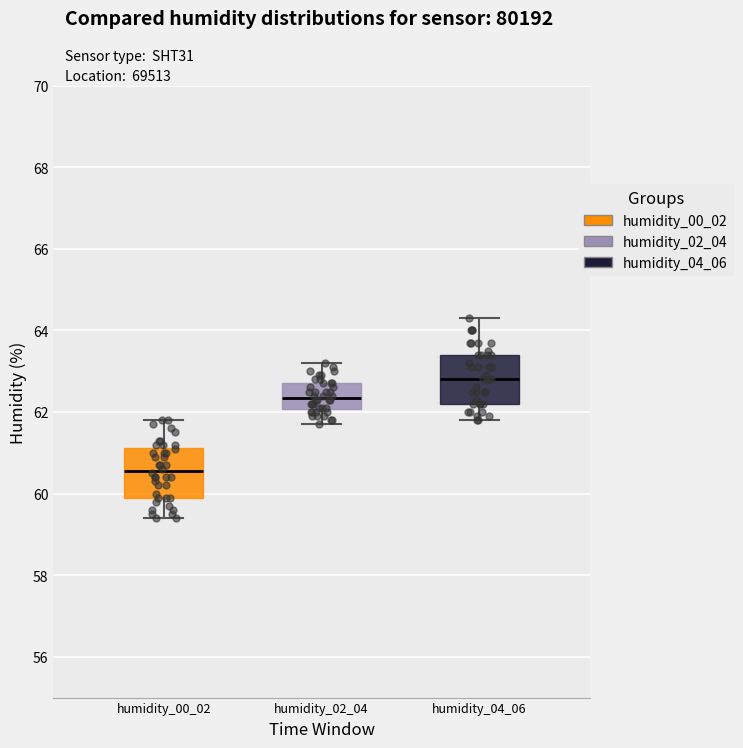

Reading left to right, read every box against the y-axis: the position of its median line, the range the box covers, and the ends of its whiskers. The values are not printed on the chart, so give them approximately, as read against the axis.

humidity_00_02: median 60.6, box 60.0 to 61.2, whiskers 59.4 to 61.8
humidity_02_04: median 62.4, box 62.0 to 62.8, whiskers 61.8 to 63.2
humidity_04_06: median 62.8, box 62.2 to 63.4, whiskers 61.8 to 64.4